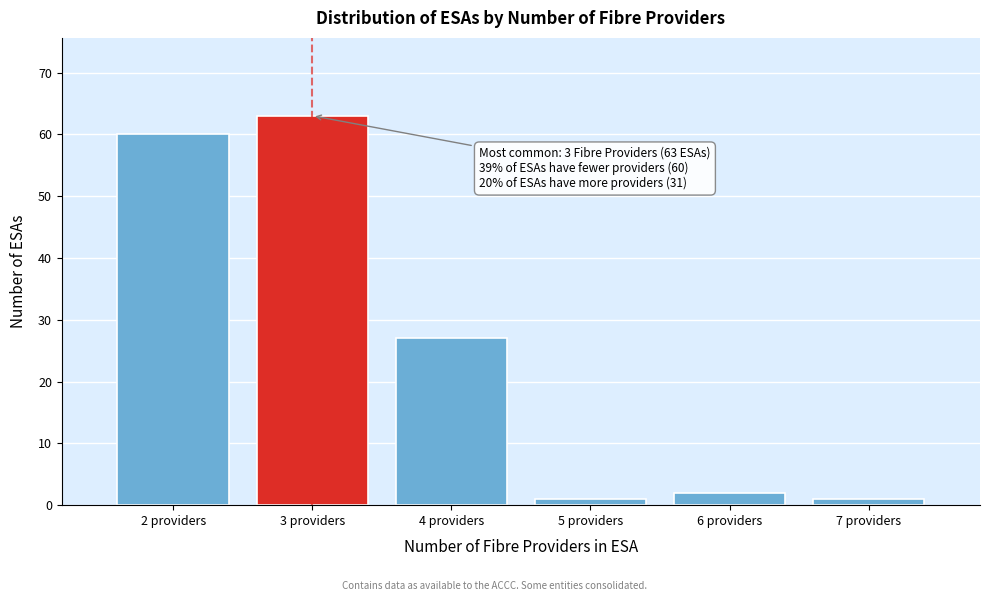

Reading left to right, extract all data points from this chart.

60	63	27	1	2	1